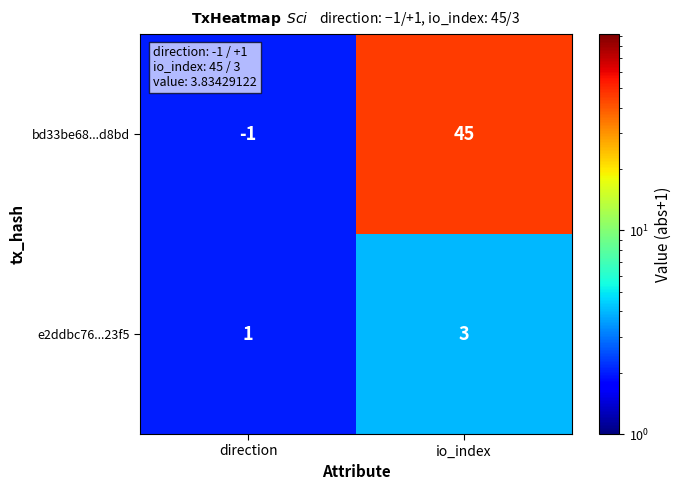

What is the sum of the bd33be68...d8bd values at io_index and direction?

44